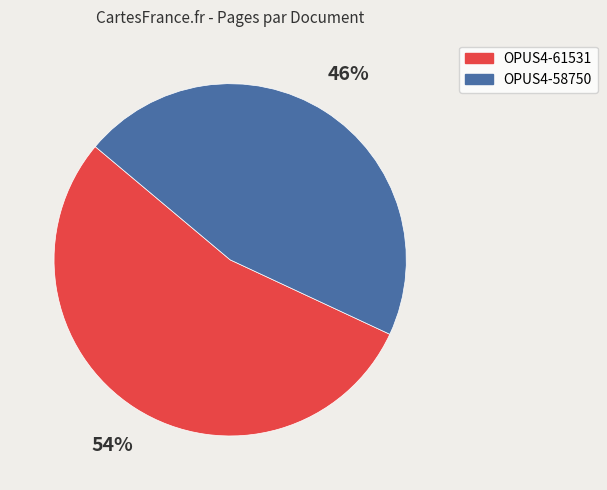

To the nearest percent, what is the difference between the largest and smallest slice percentages?

8%